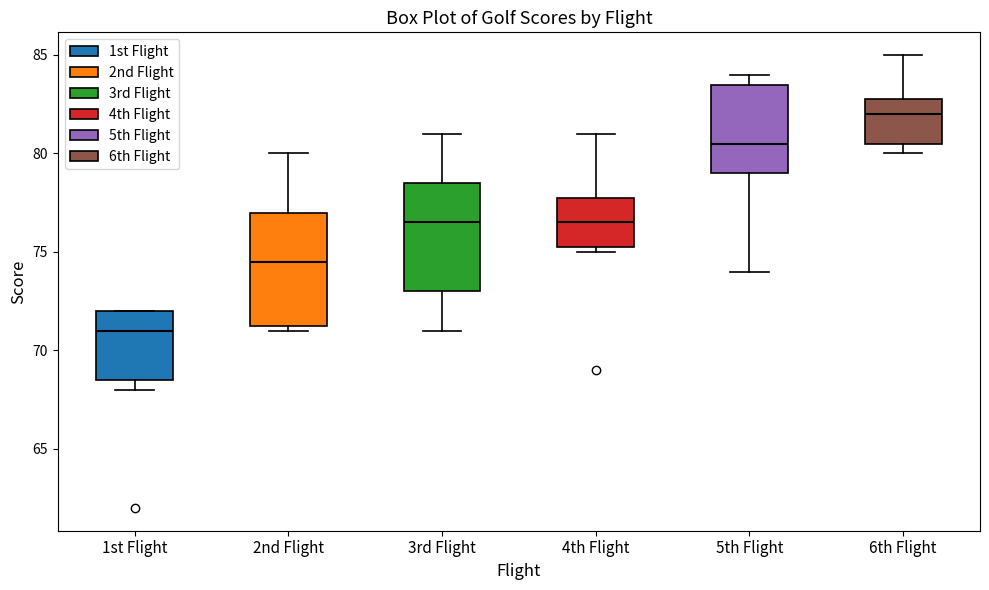

Where does the upper whisker of the box for 6th Flight end on the y-axis? The values are not printed on the chart, so give them approximately, as read against the axis.

85.0